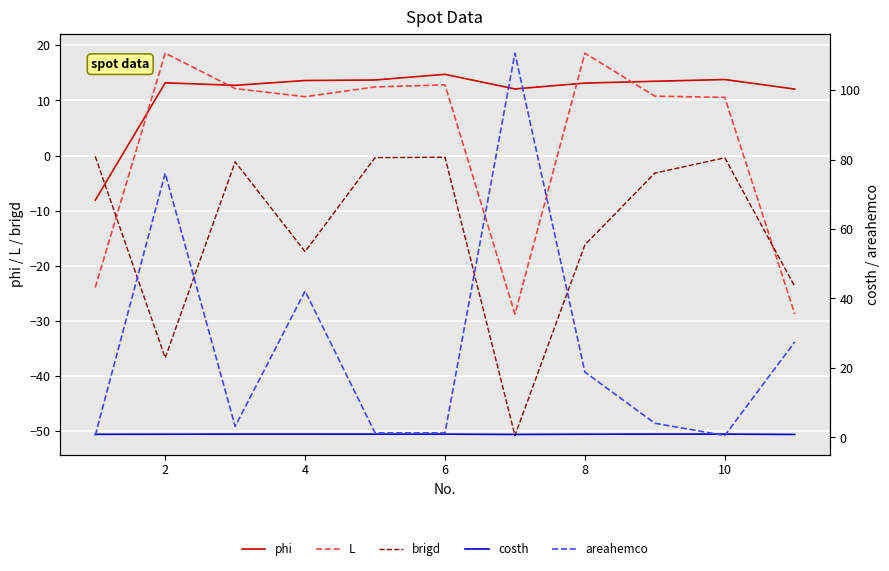

True or false: costh has more than 2 points higher than both neighbors.

False